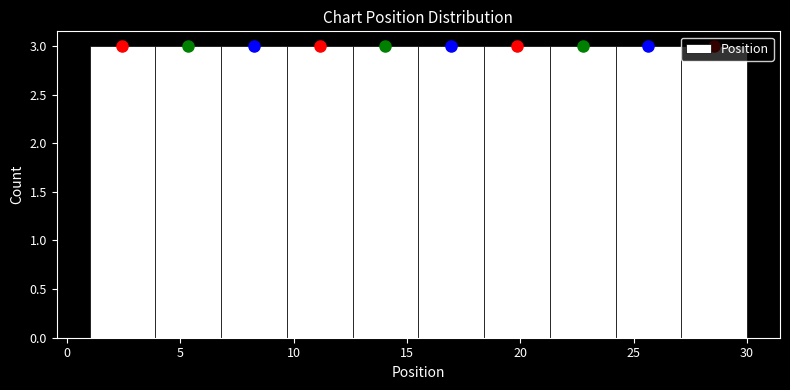

Reading left to right, list every bar in this chart as the range it spans on the x-axis followed by its height. Neither the bar edges nor the heights are printed on the chart, so give them approximately, as read against the axes.

1.0 to 3.9: 3
3.9 to 6.8: 3
6.8 to 9.7: 3
9.7 to 12.6: 3
12.6 to 15.5: 3
15.5 to 18.4: 3
18.4 to 21.3: 3
21.3 to 24.2: 3
24.2 to 27.1: 3
27.1 to 30.0: 3